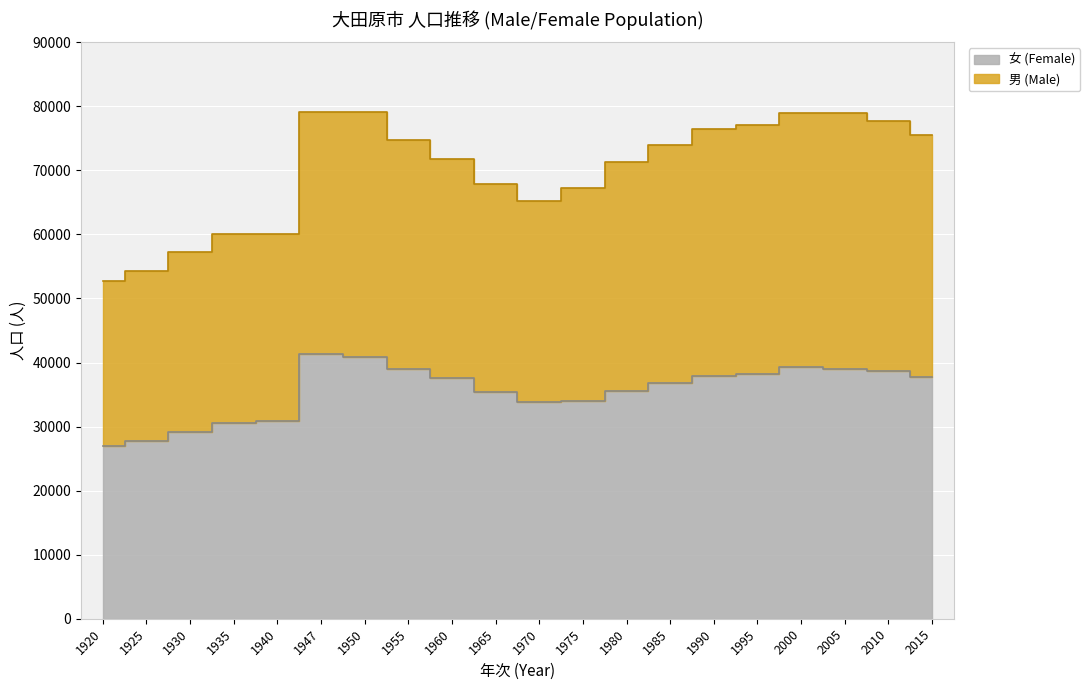

How many series are shown in this chart?

2